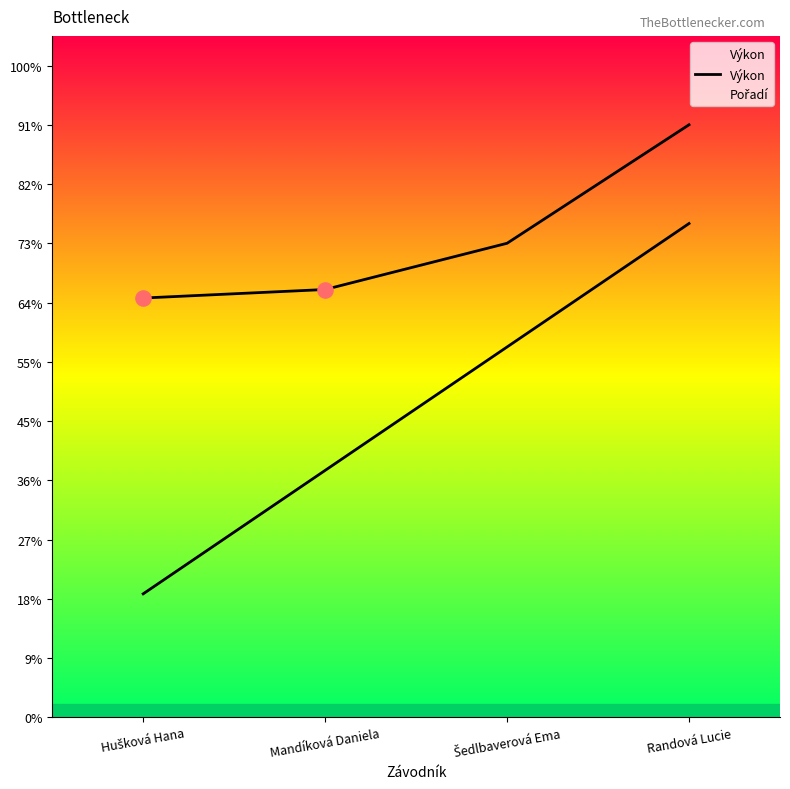

What is the change in value from Mandíková Daniela to Randová Lucie?

+3.7